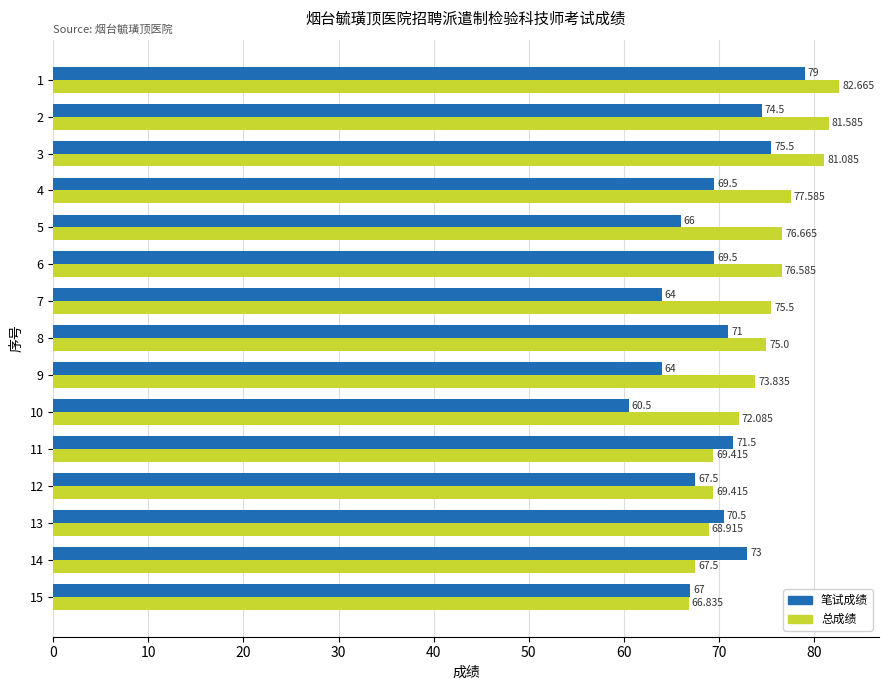

What is the difference between the maximum and second lowest values in the 笔试成绩 series?

15.0